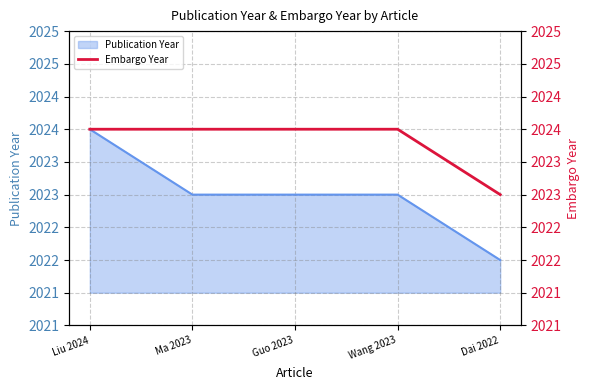

Approximately how many times larger is the value at Ma 2023 compared to Dai 2022?

1.0